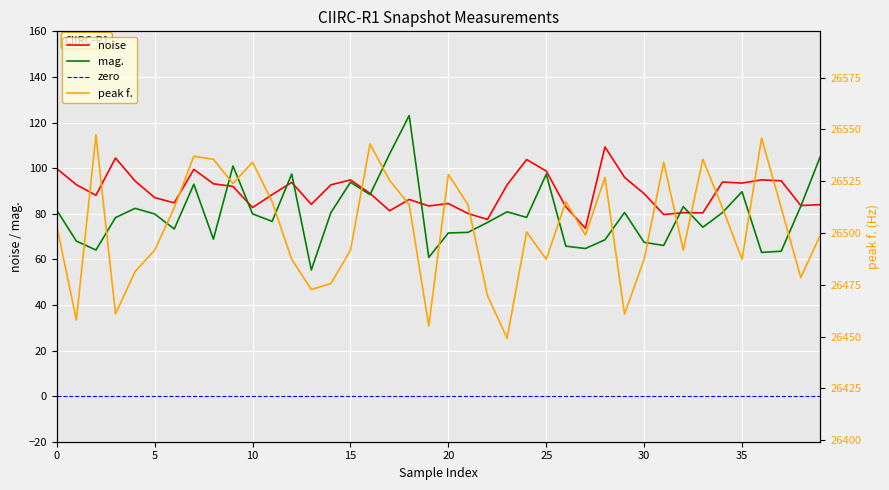

What is the highest value of the noise series?

109.3